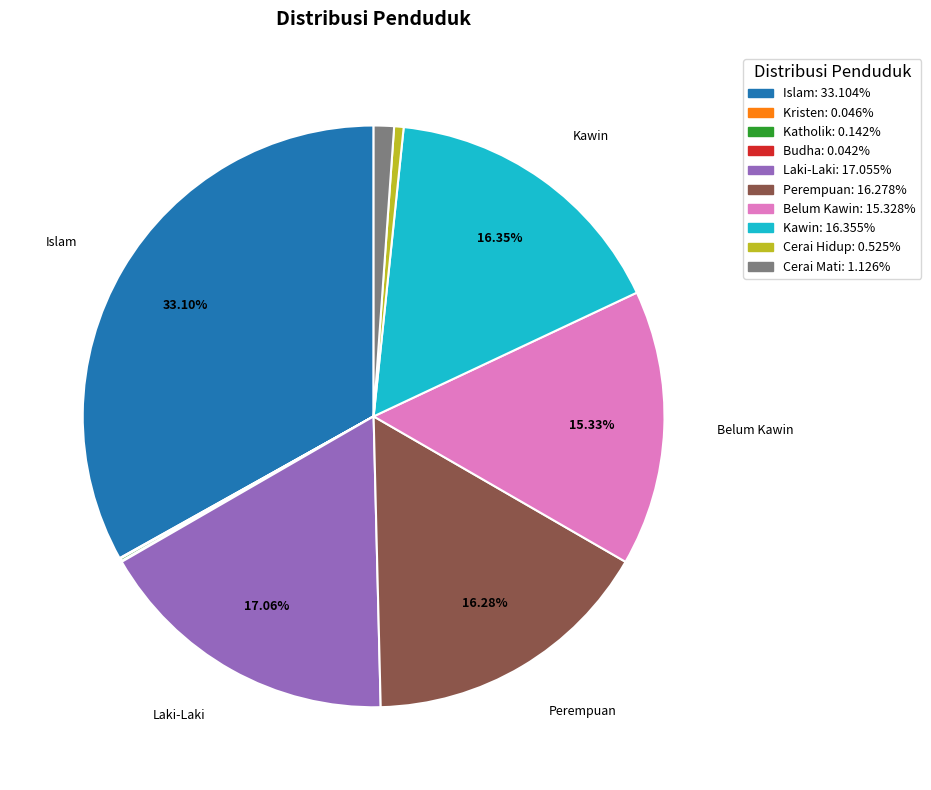

Is there a majority slice in this chart?

No